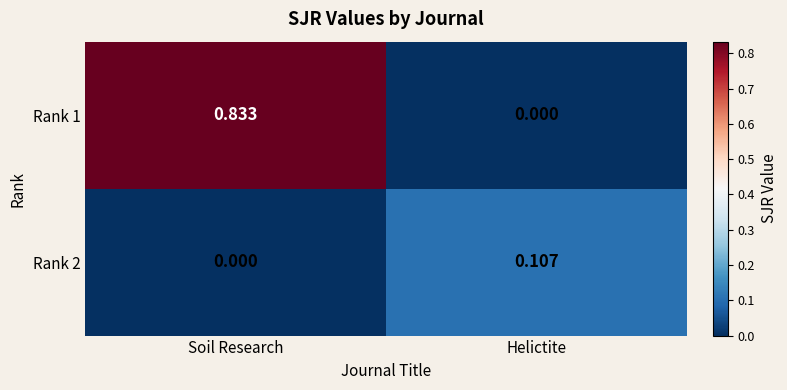

At which label is Rank 2 closest to 0?

Soil Research